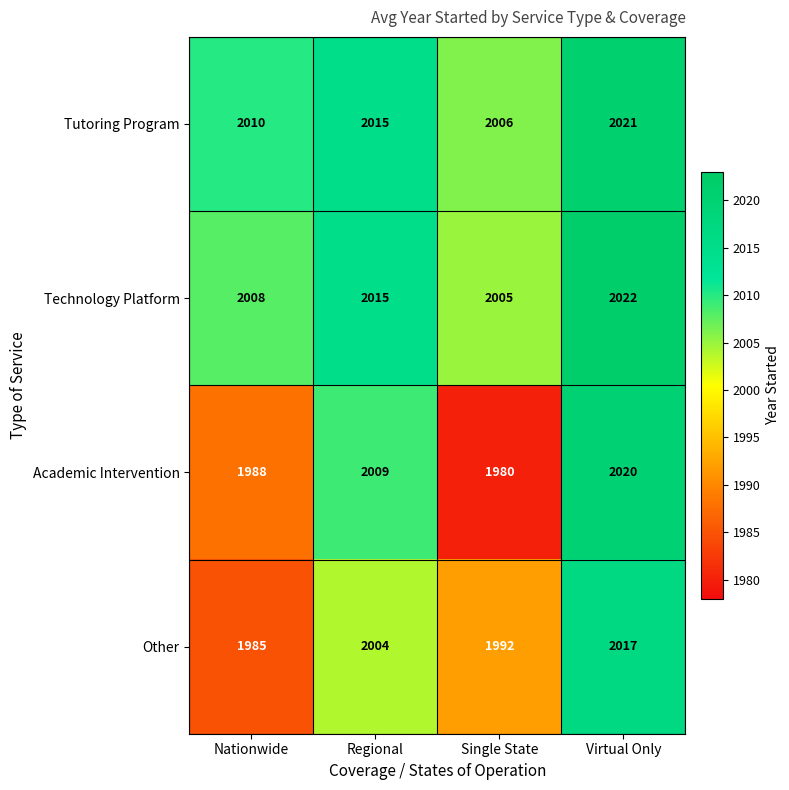

Reading right to left, transcribe all the data shown in this chart.

Tutoring Program: Virtual Only=2021	Single State=2006	Regional=2015	Nationwide=2010
Technology Platform: Virtual Only=2022	Single State=2005	Regional=2015	Nationwide=2008
Academic Intervention: Virtual Only=2020	Single State=1980	Regional=2009	Nationwide=1988
Other: Virtual Only=2017	Single State=1992	Regional=2004	Nationwide=1985